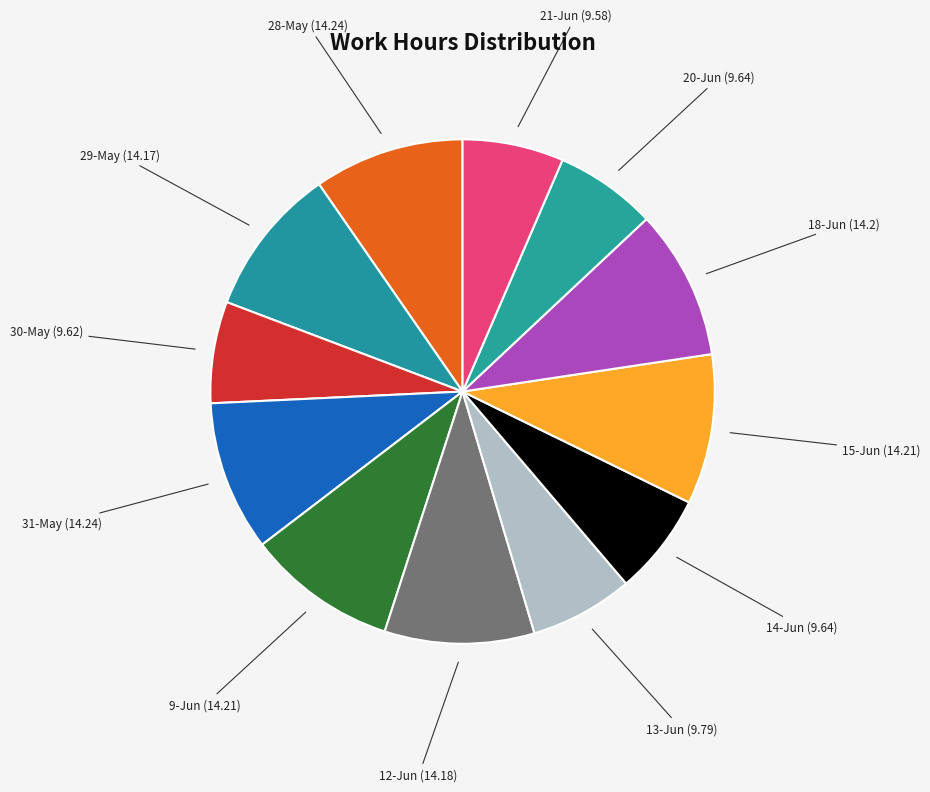

What is the largest slice in the pie chart?

28-May